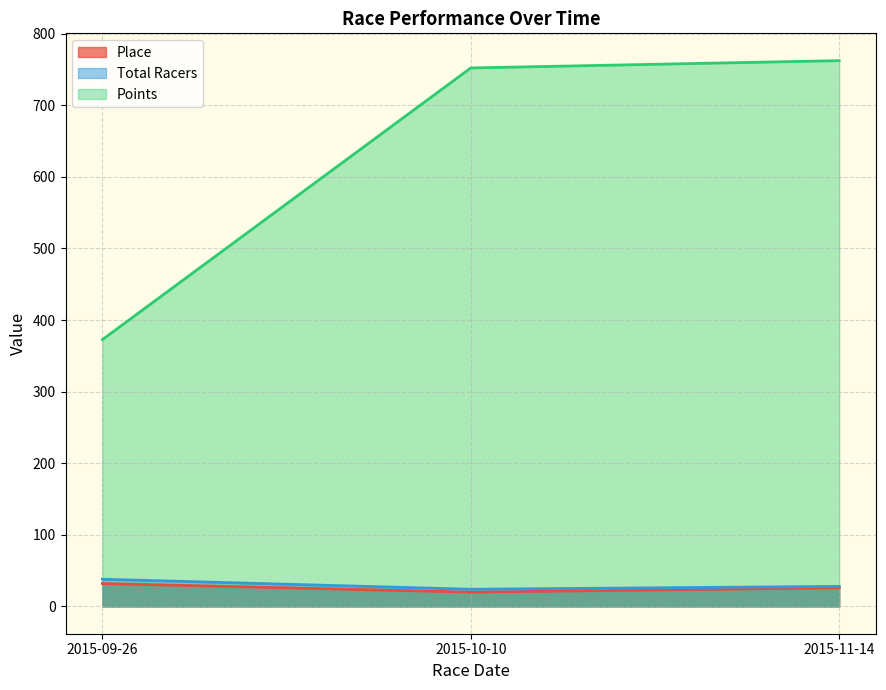

At which category is the sum across all series the highest?

2015-11-14